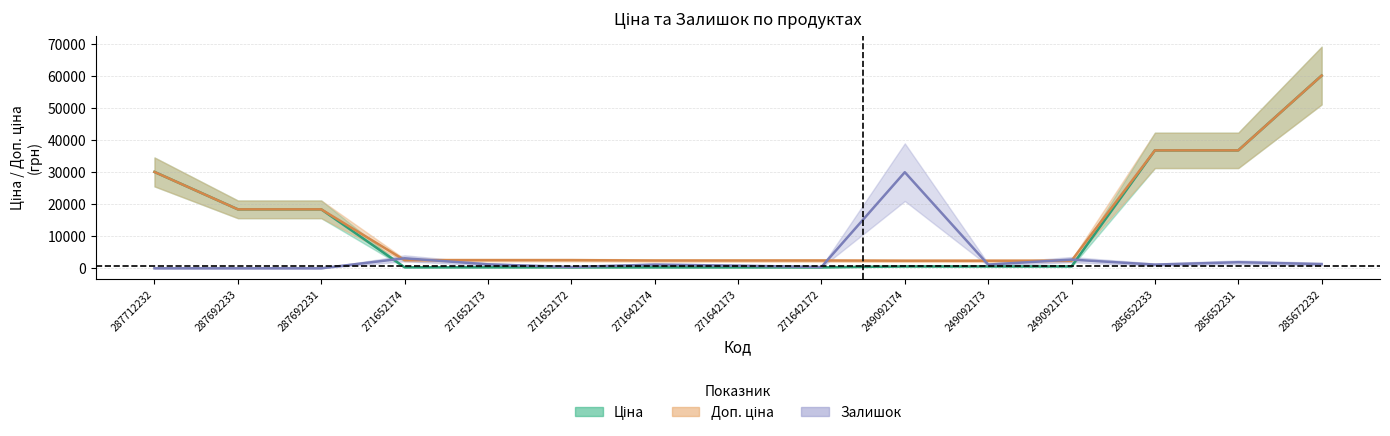

Rank the series by their maximum value, from lowest to highest.

Залишок, Ціна, Доп. ціна